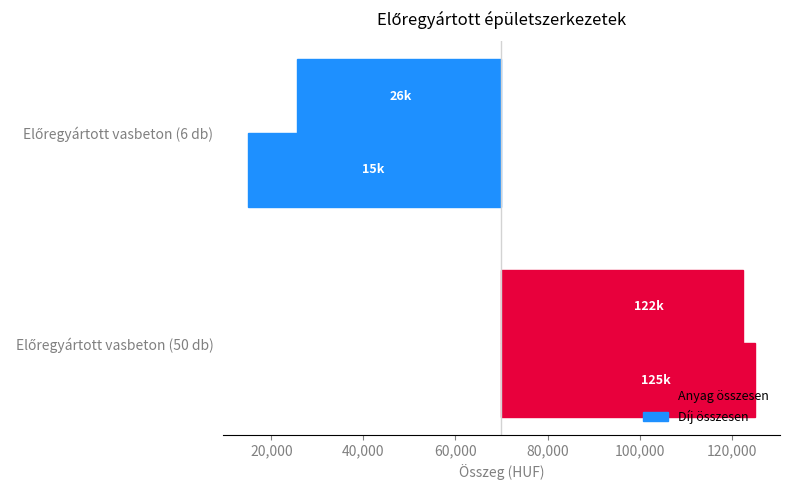

How many bars are there in total?

4